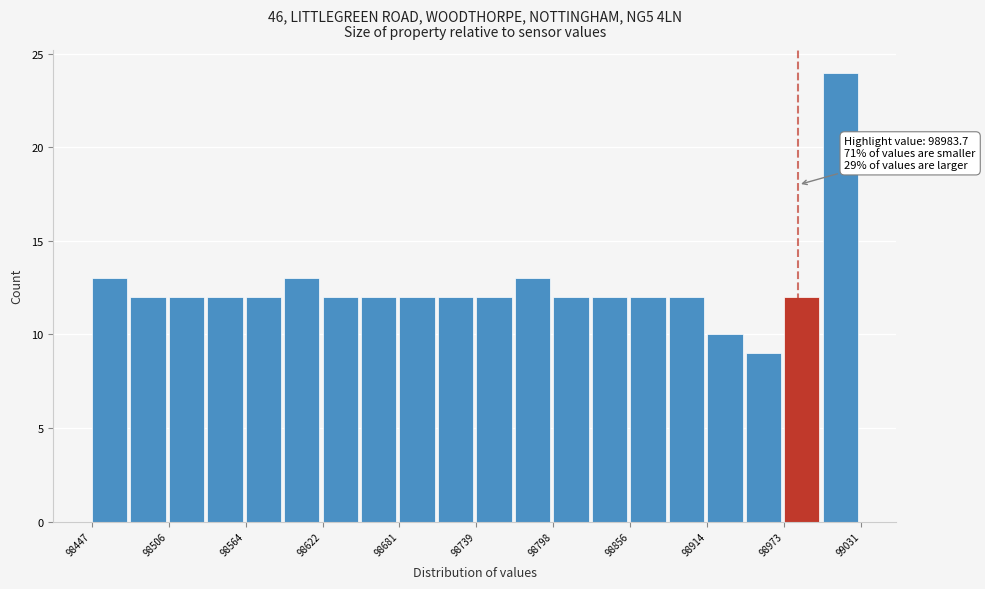

Read against the x-axis, roughly where is the centre of the tallest bar?

99020